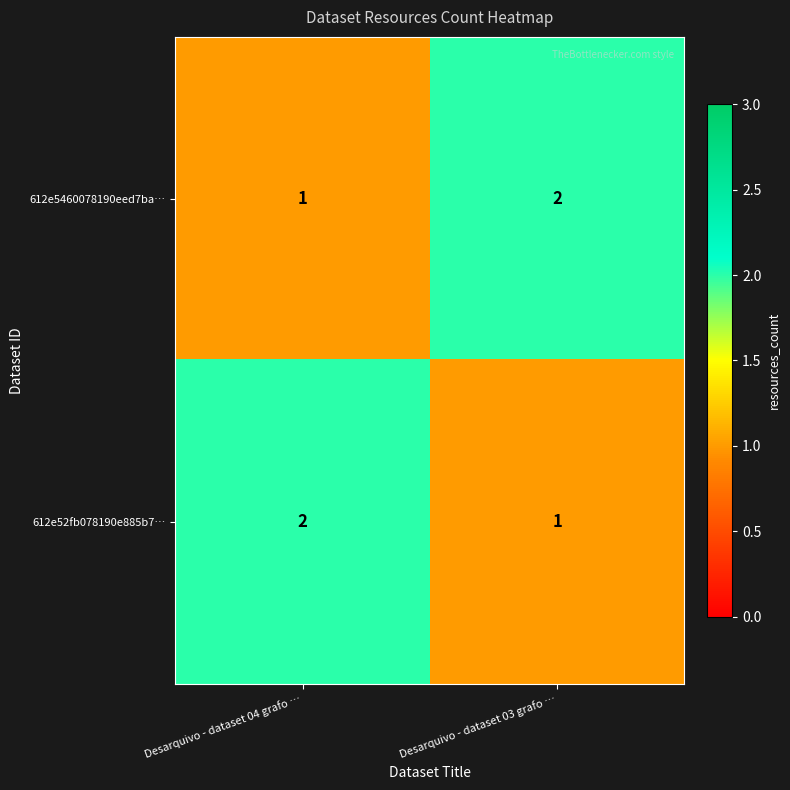

What is the sum of all 612e5460078190eed7ba… values?

3